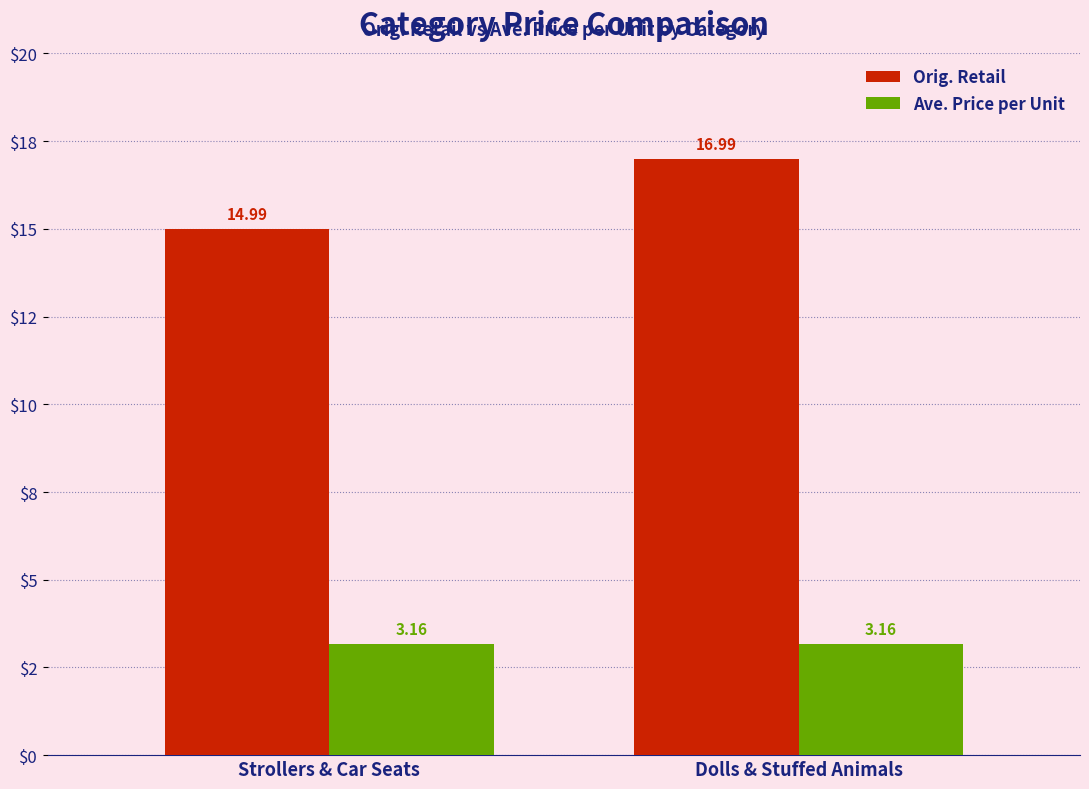

What is the sum of all Ave. Price per Unit values?

6.3